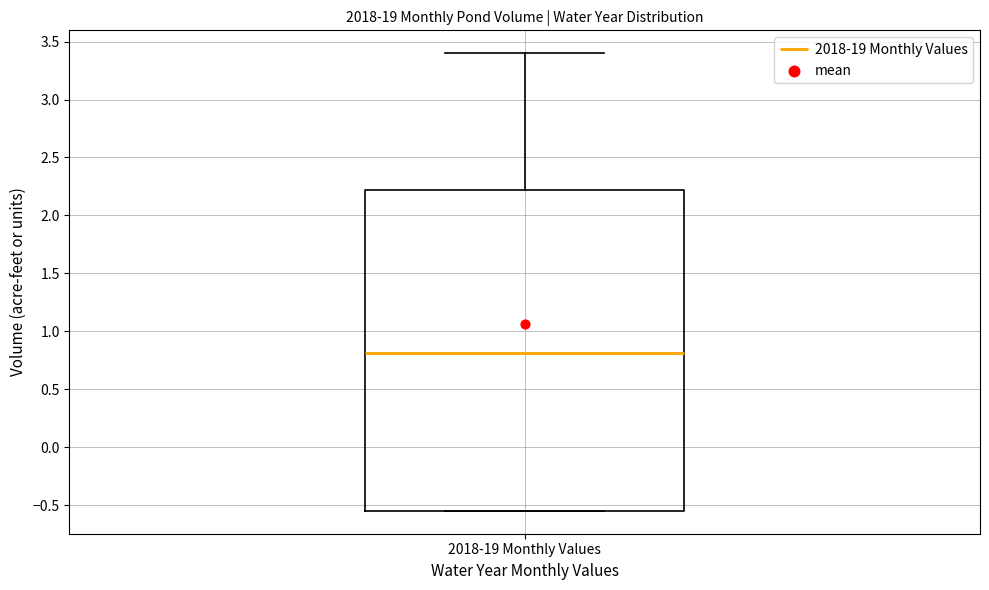

Where does the upper whisker of the box for 2018-19 Monthly Values end on the y-axis? The values are not printed on the chart, so give them approximately, as read against the axis.

3.40